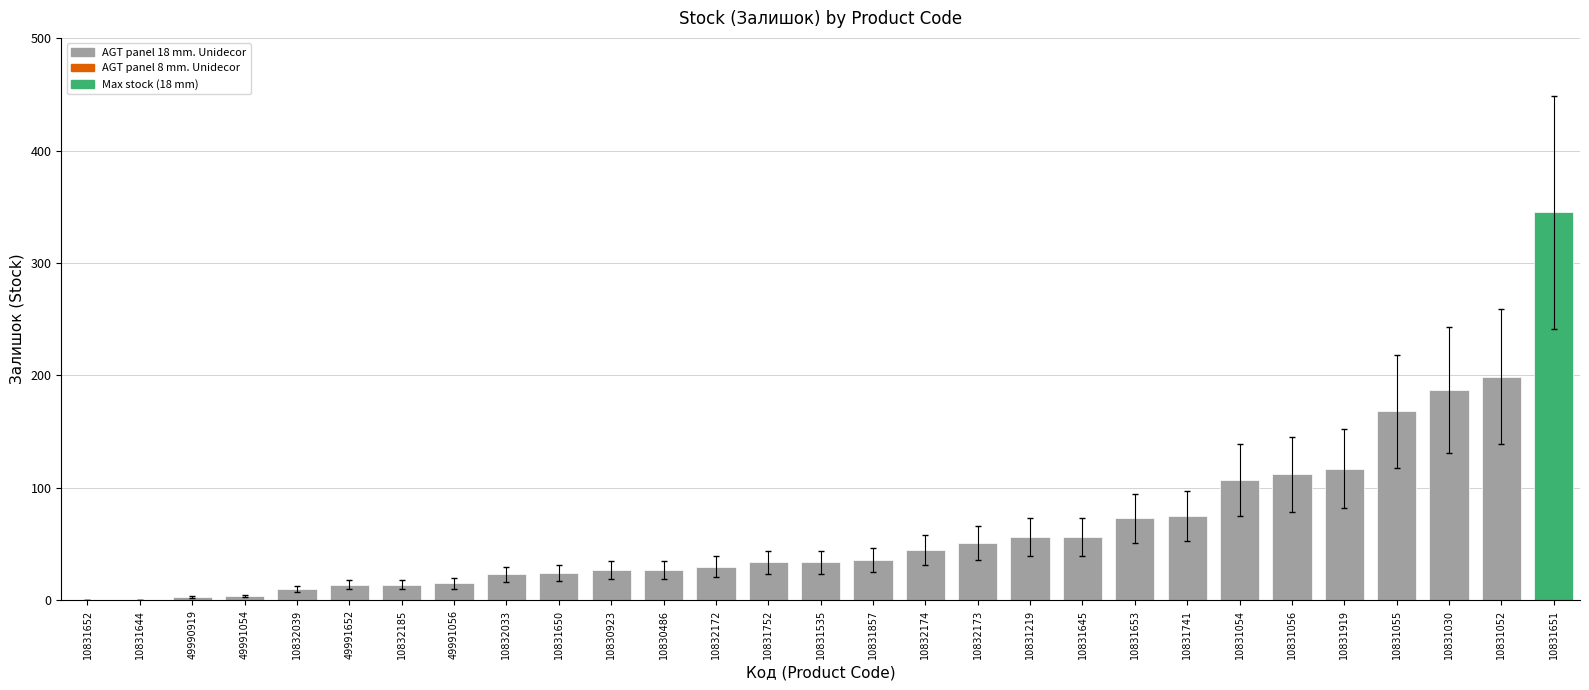

At which label is the value closest to 172?

10831055